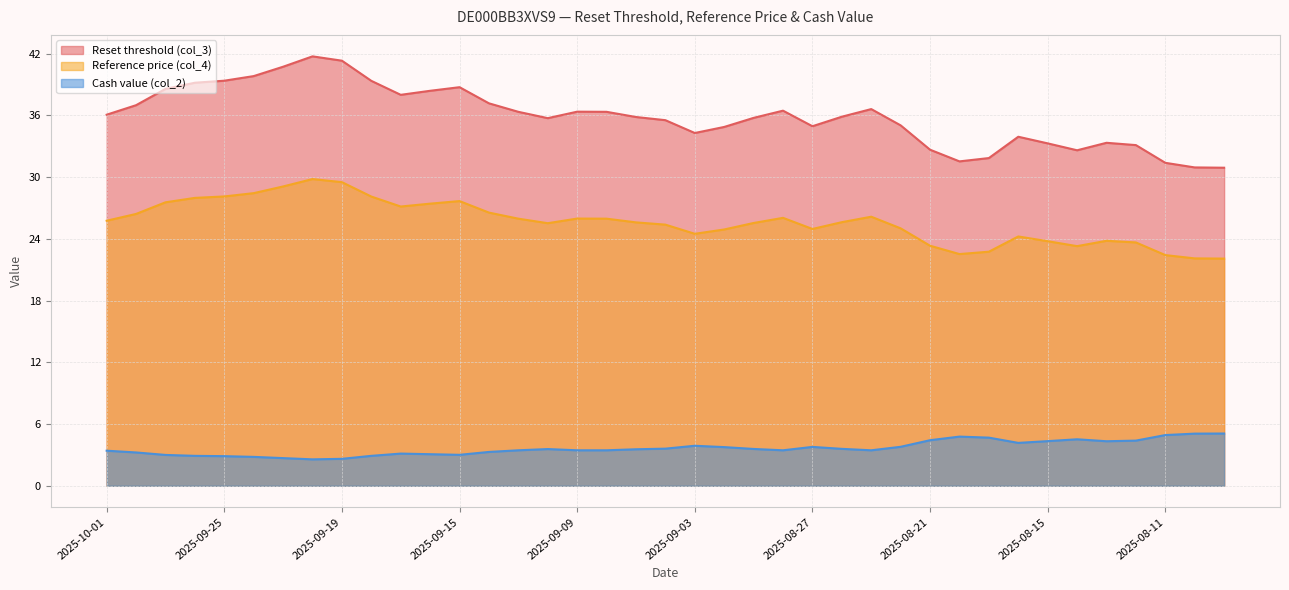

What position from the right is 2025-09-04?

20